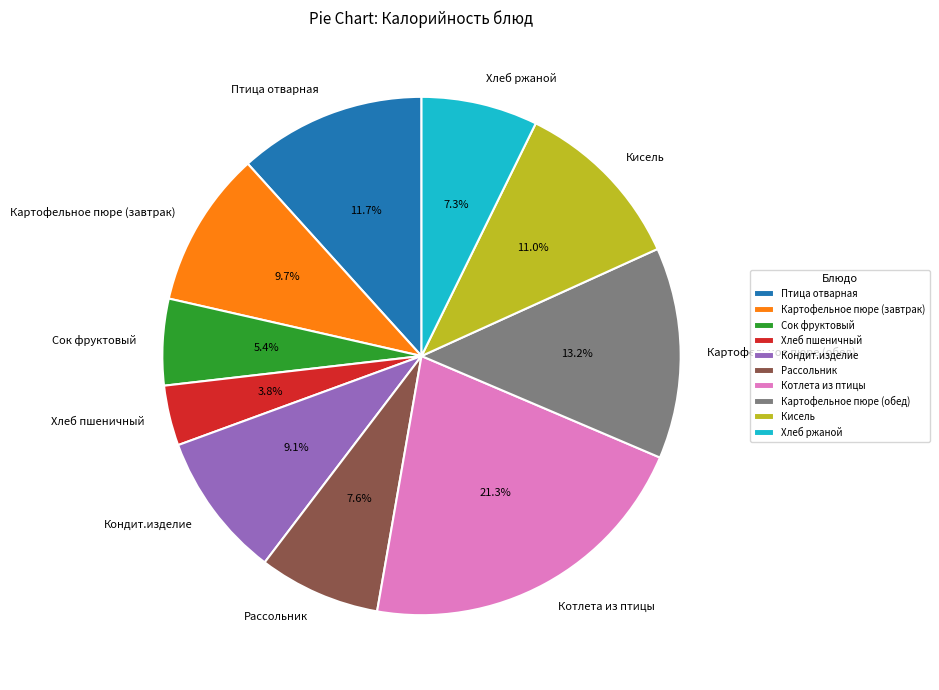

Does any single category account for the majority?

No